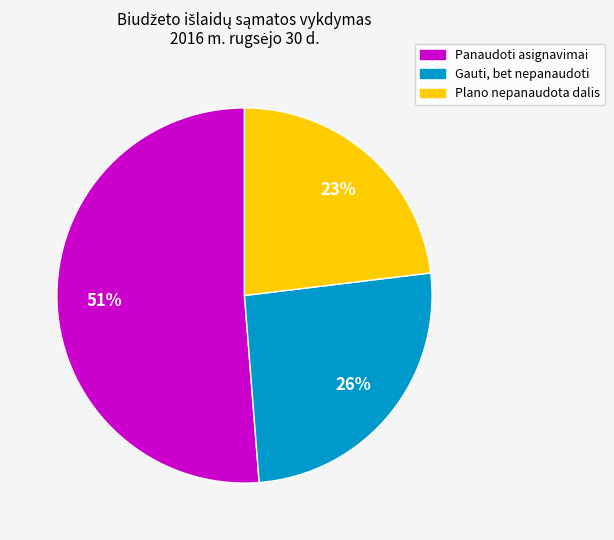

Is there a majority slice in this chart?

Yes